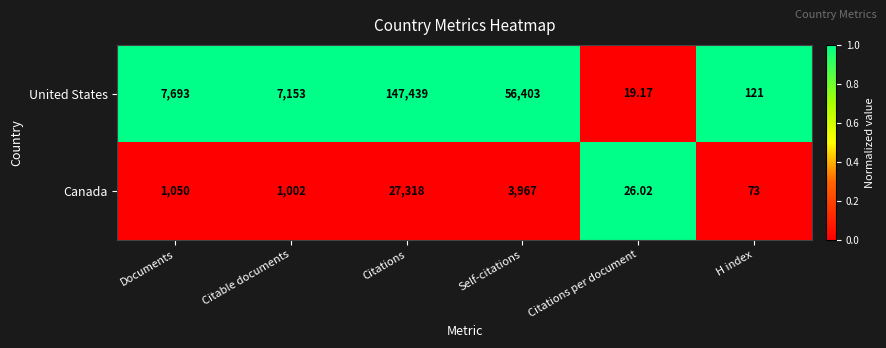

List the series in order of their peak value, highest first.

United States, Canada